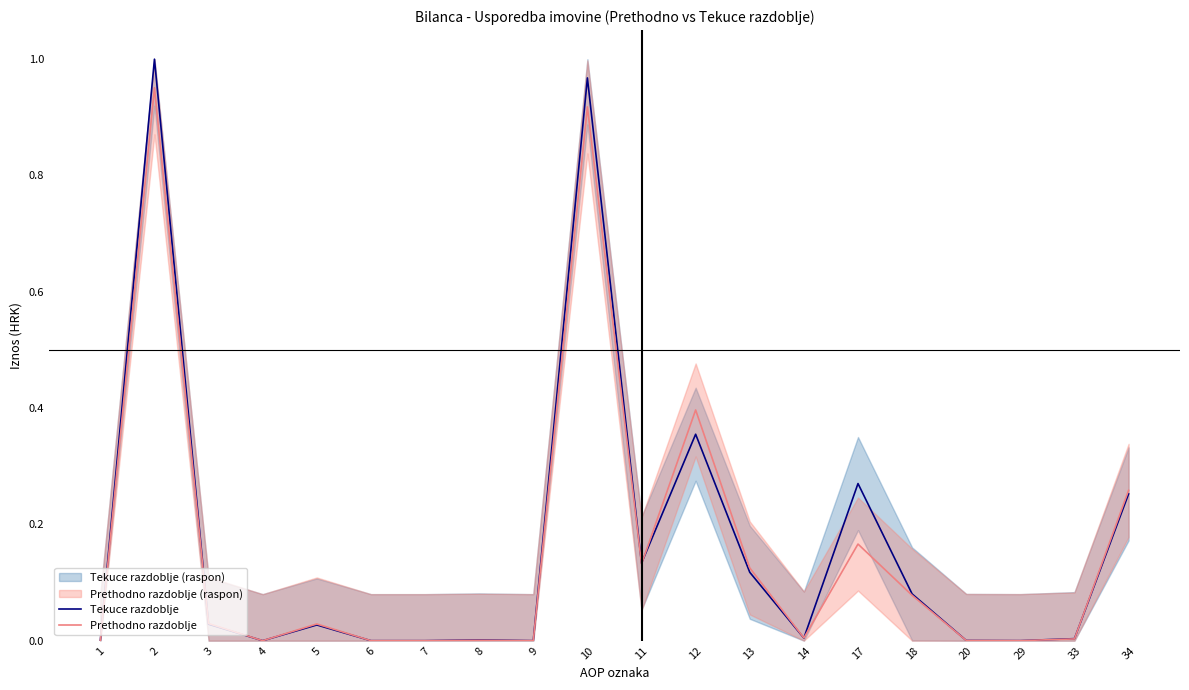

At how many categories does at least one series exceed 0?

15